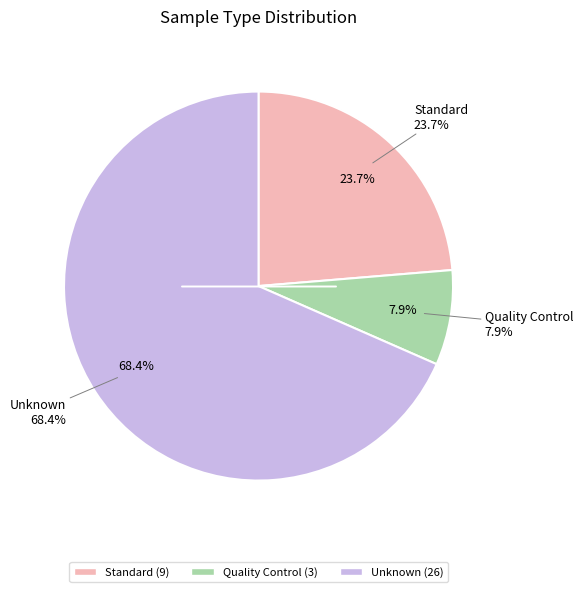

The Quality Control slice represents 1% of the pie. True or false?

False